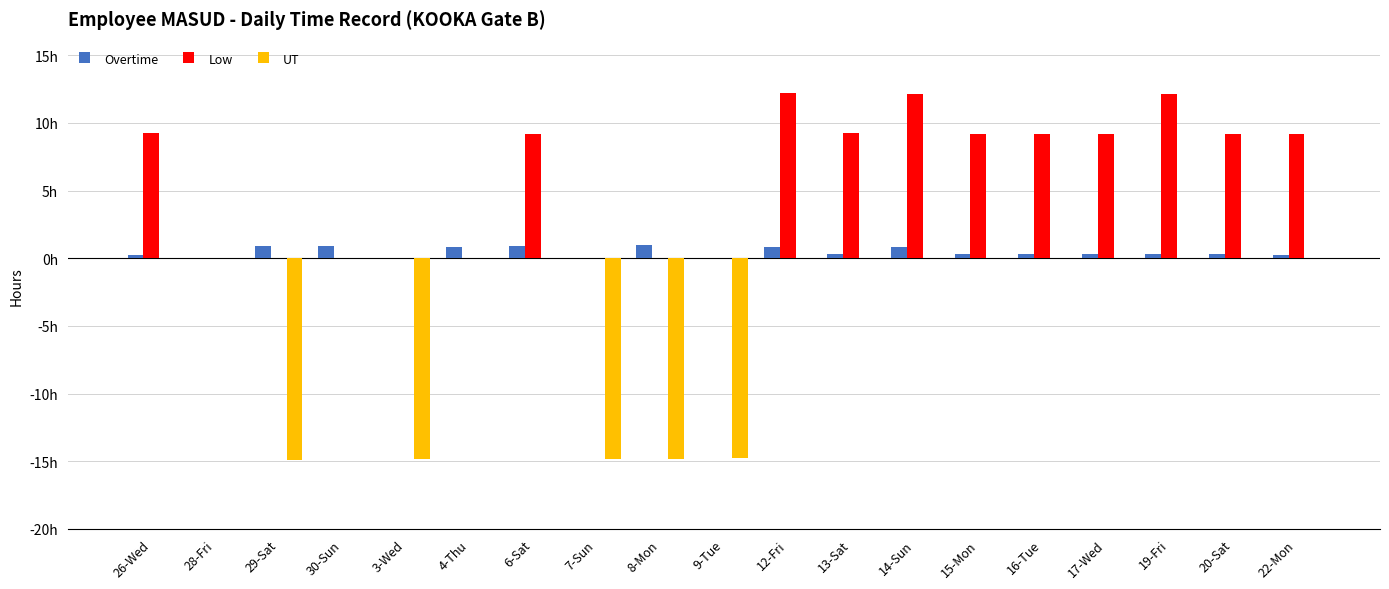

Are the bars grouped side by side (vs. stacked)?

Yes